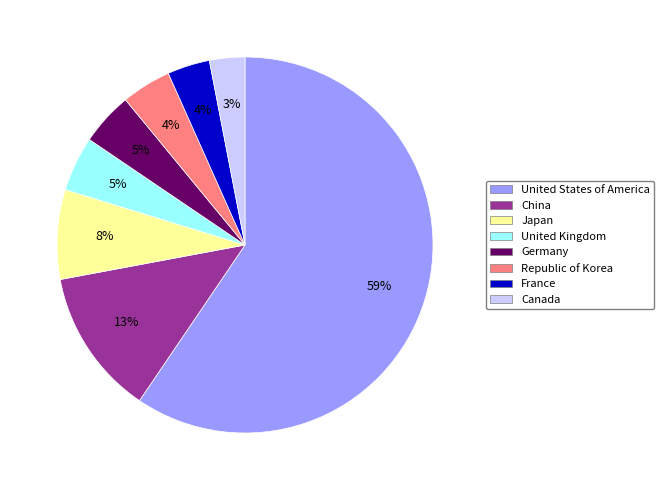

Count the number of slices in the pie.

8